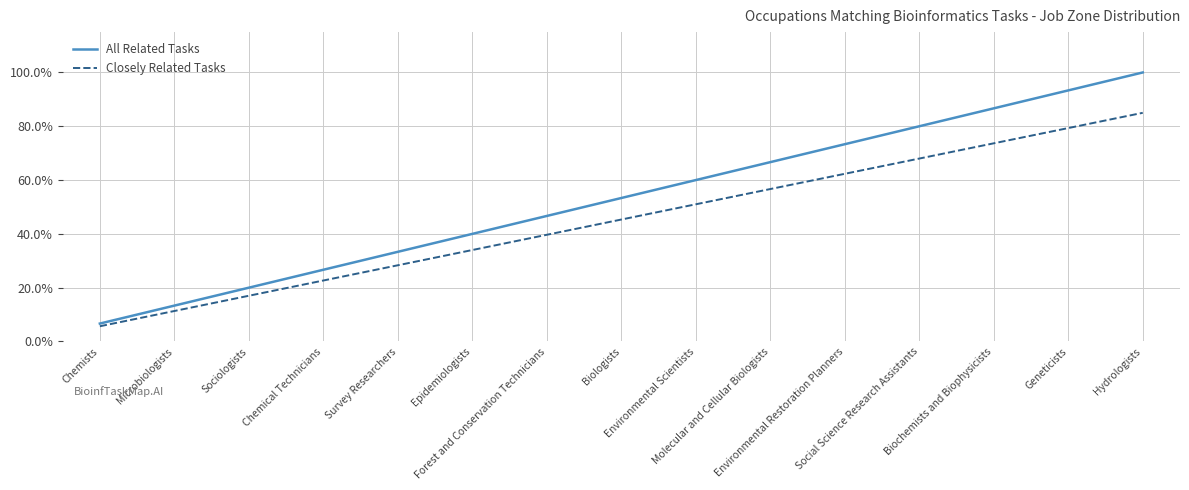

Reading right to left, extract all data points from this chart.

All Related Tasks: 100.0	93.3	86.7	80.0	73.3	66.7	60.0	53.3	46.7	40.0	33.3	26.7	20.0	13.3	6.7
Closely Related Tasks: 85.0	79.3	73.7	68.0	62.3	56.7	51.0	45.3	39.7	34.0	28.3	22.7	17.0	11.3	5.7